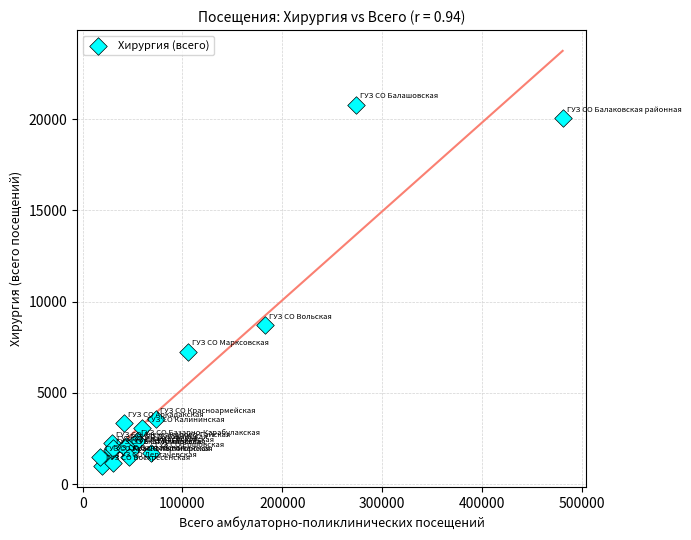

What Y value in the scatter plot is closest to 10891?

8732